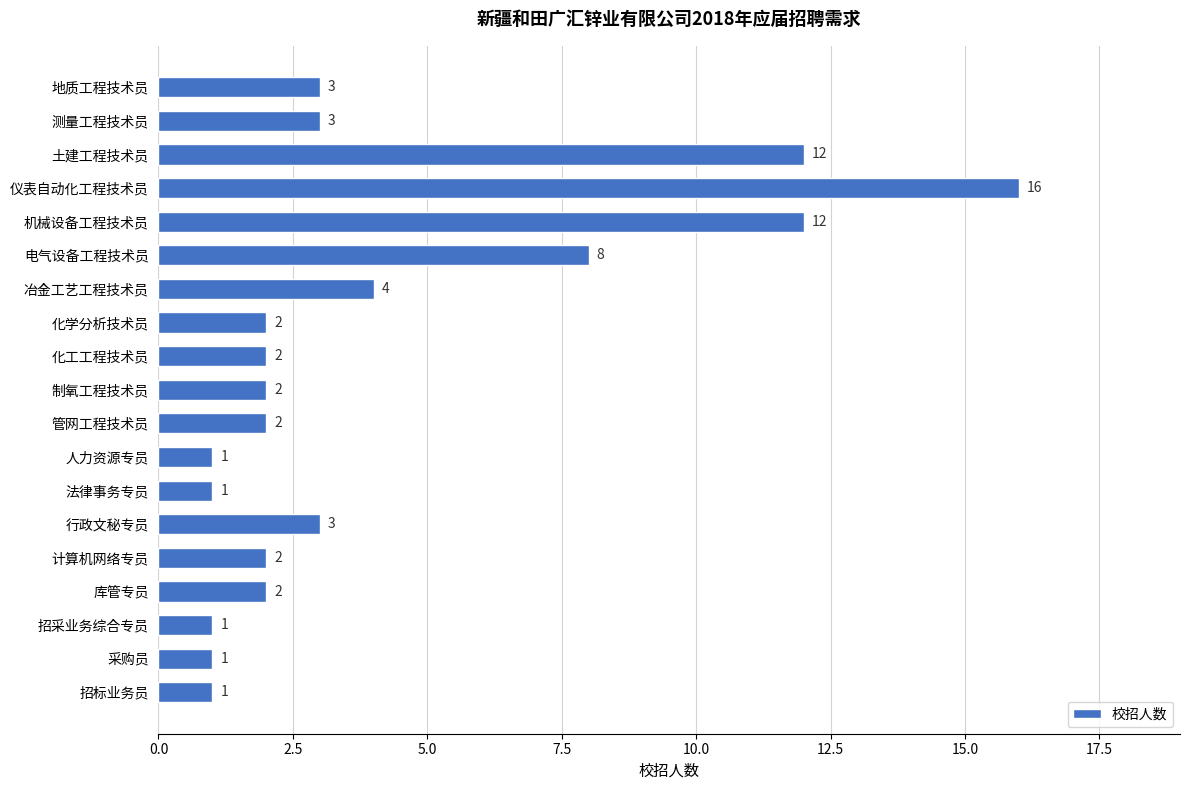

Reading bottom to top, what are all the values shown in this chart?

1	1	1	2	2	3	1	1	2	2	2	2	4	8	12	16	12	3	3